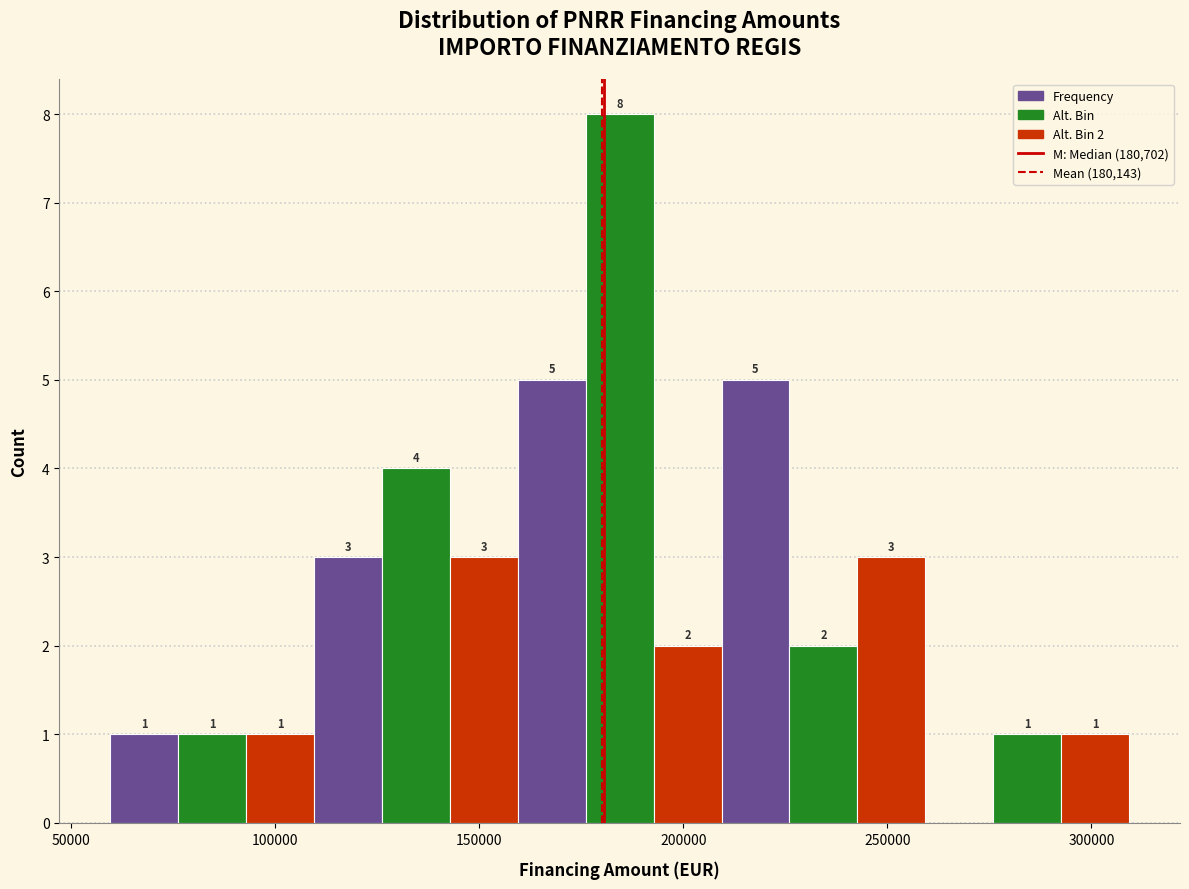

Around what value on the x-axis is the tallest bar? Give the approximate position of its centre, as read against the axis.

185000